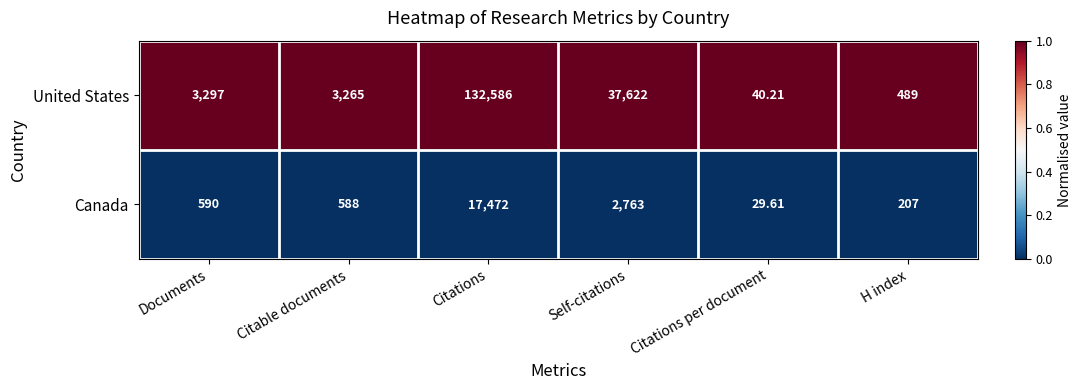

At which label does Canada reach its minimum?

Citations per document